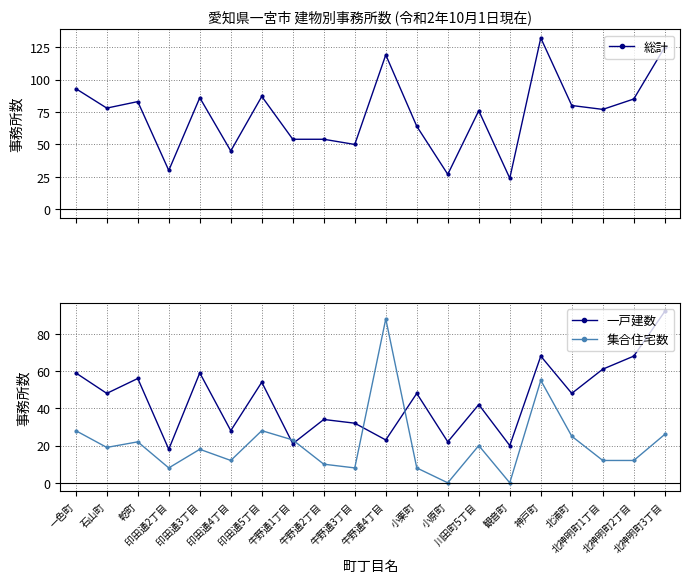

At which category does 総計 reach its first local peak?

乾町